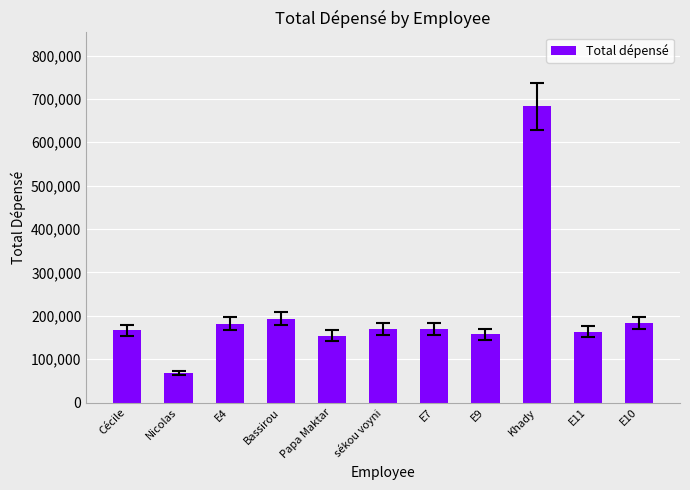

Read the value at E11, to the nearest 50.

163750